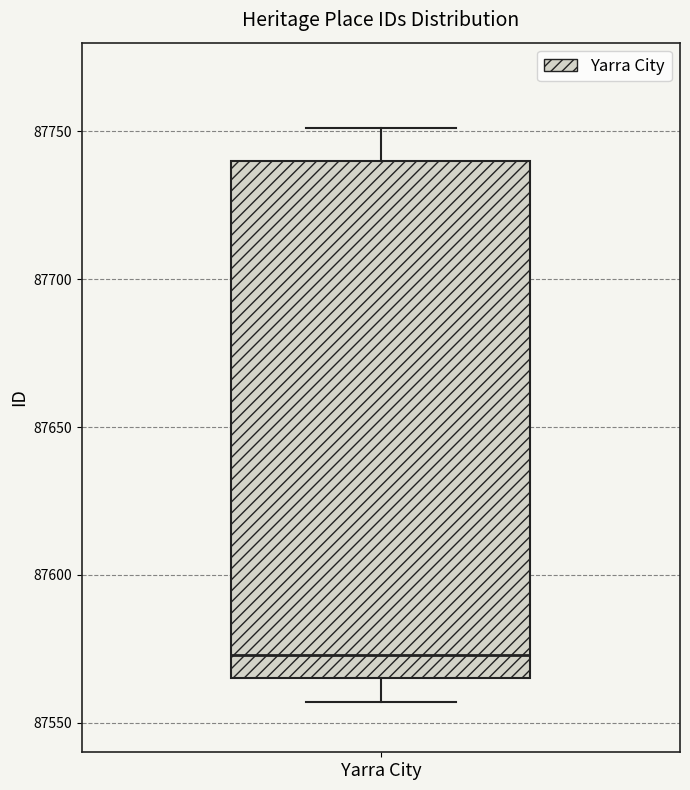

Where does the upper whisker of the box for Yarra City end on the y-axis? The values are not printed on the chart, so give them approximately, as read against the axis.

87750